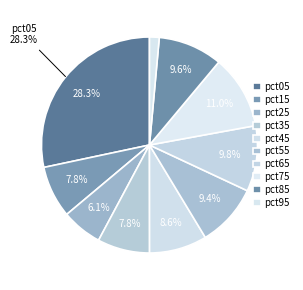

Does pct95 account for over 50% of the chart?

No